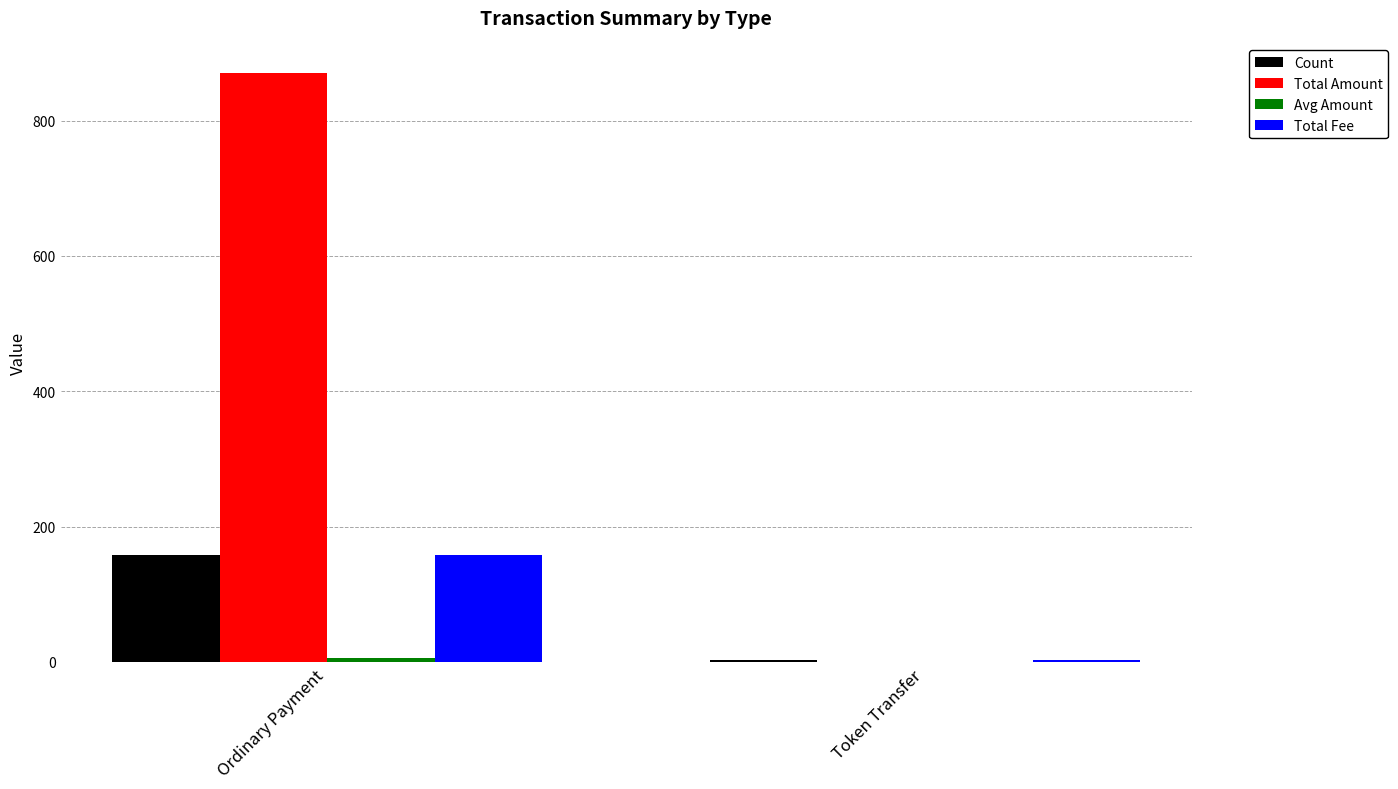

The value of Total Fee at Ordinary Payment is 158.0. True or false?

True